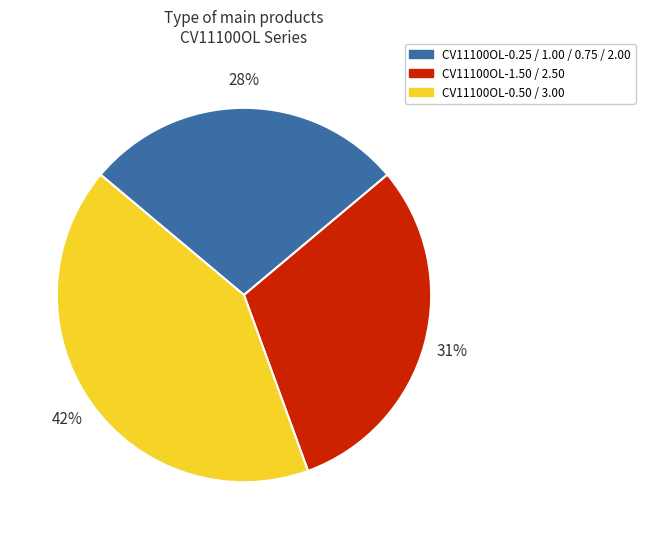

To the nearest percent, what is the difference between the largest and smallest slice percentages?

14%